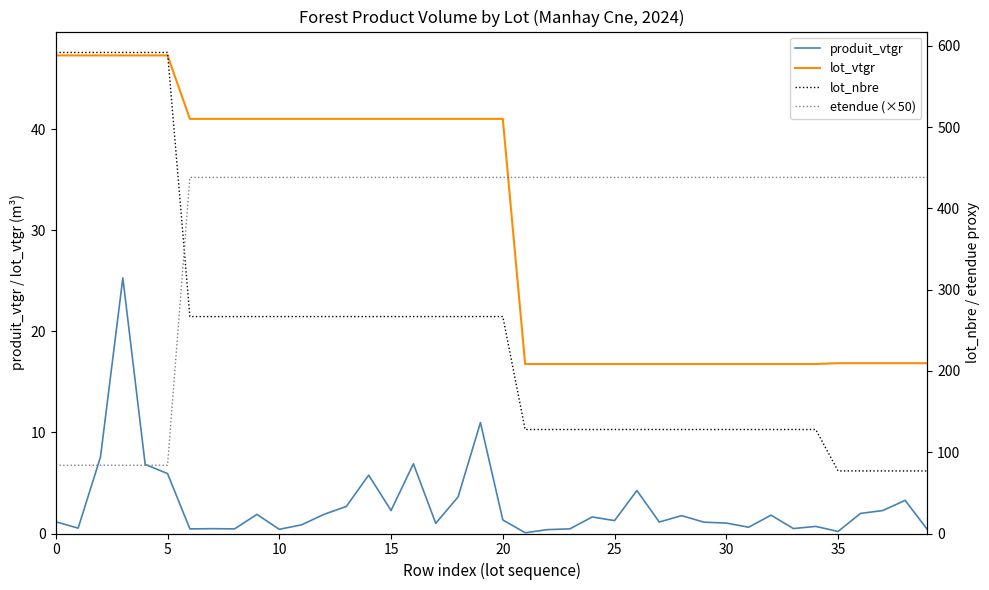

True or false: produit_vtgr and lot_vtgr cross at least once.

False